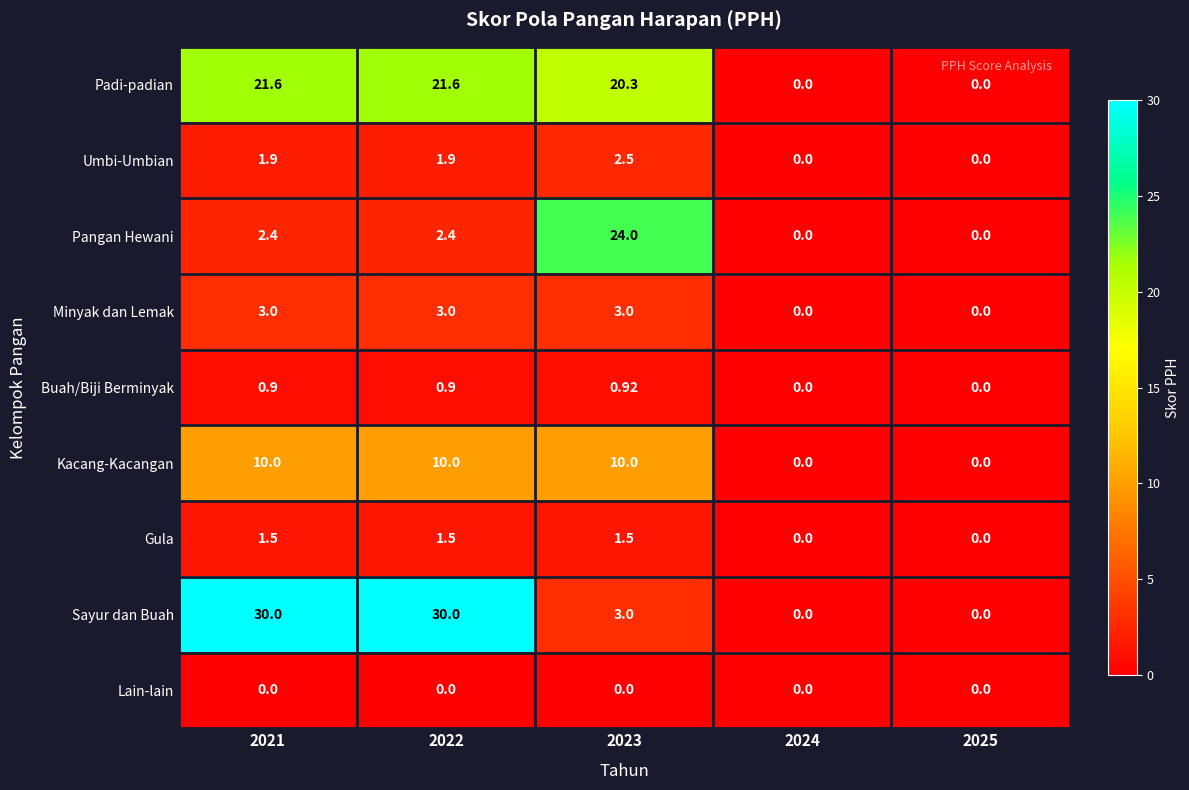

Rank the series at 2022 from highest to lowest value.

Sayur dan Buah, Padi-padian, Kacang-Kacangan, Minyak dan Lemak, Pangan Hewani, Umbi-Umbian, Gula, Buah/Biji Berminyak, Lain-lain